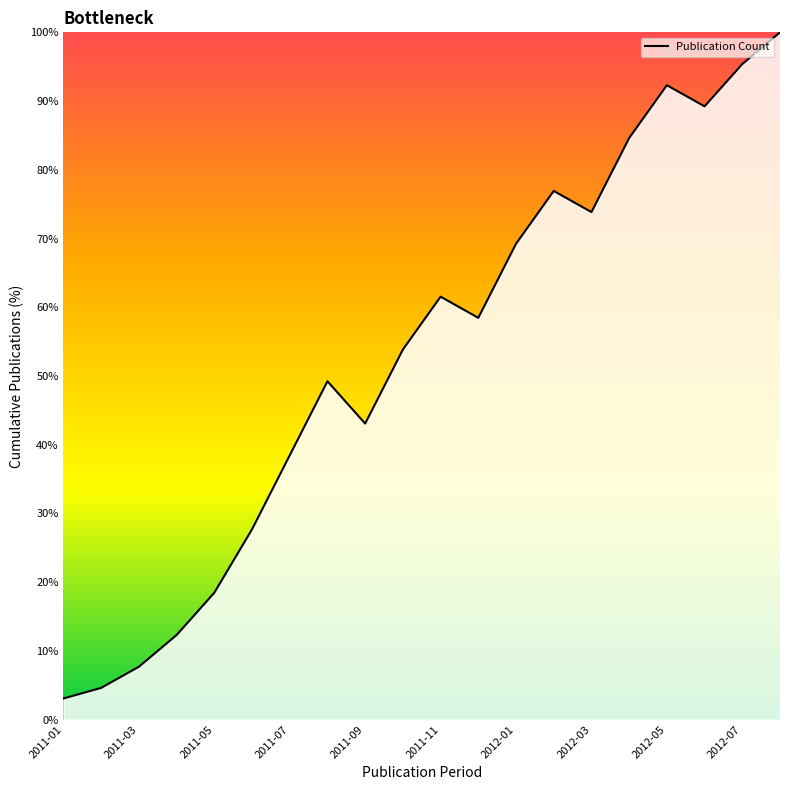

What is the difference between the maximum and minimum values?

96.9